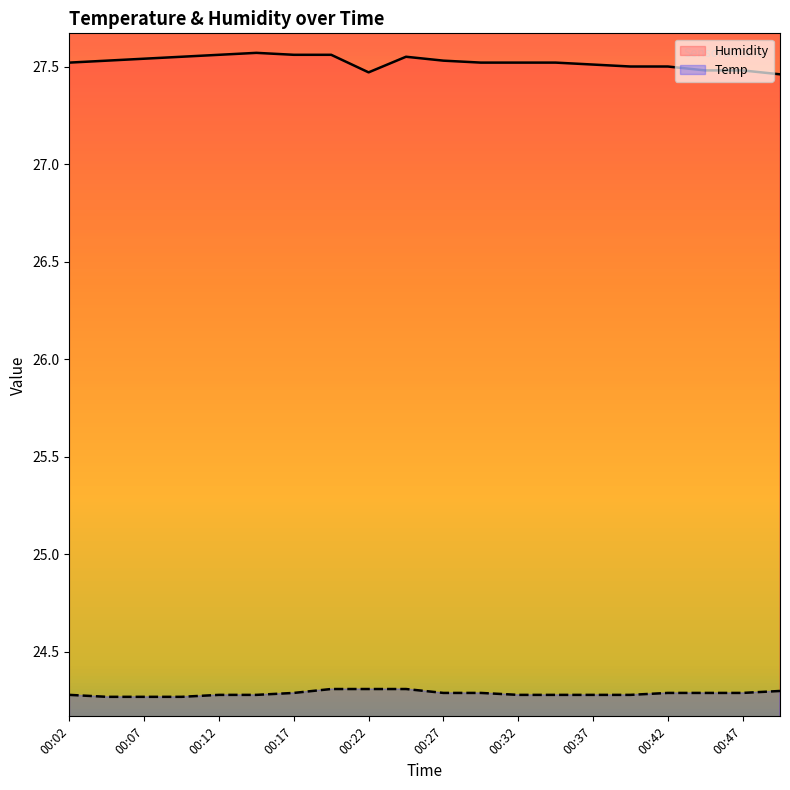

Reading right to left, transcribe all the data shown in this chart.

Humidity: 27.5	27.5	27.5	27.5	27.5	27.5	27.5	27.5	27.5	27.5	27.6	27.5	27.6	27.6	27.6	27.6	27.6	27.5	27.5	27.5
Temp: 24.3	24.3	24.3	24.3	24.3	24.3	24.3	24.3	24.3	24.3	24.3	24.3	24.3	24.3	24.3	24.3	24.3	24.3	24.3	24.3